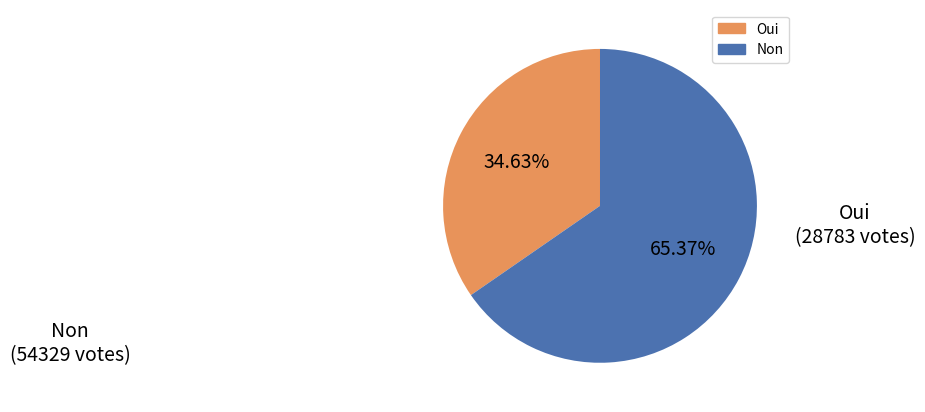

What is the largest slice in the pie chart?

Non